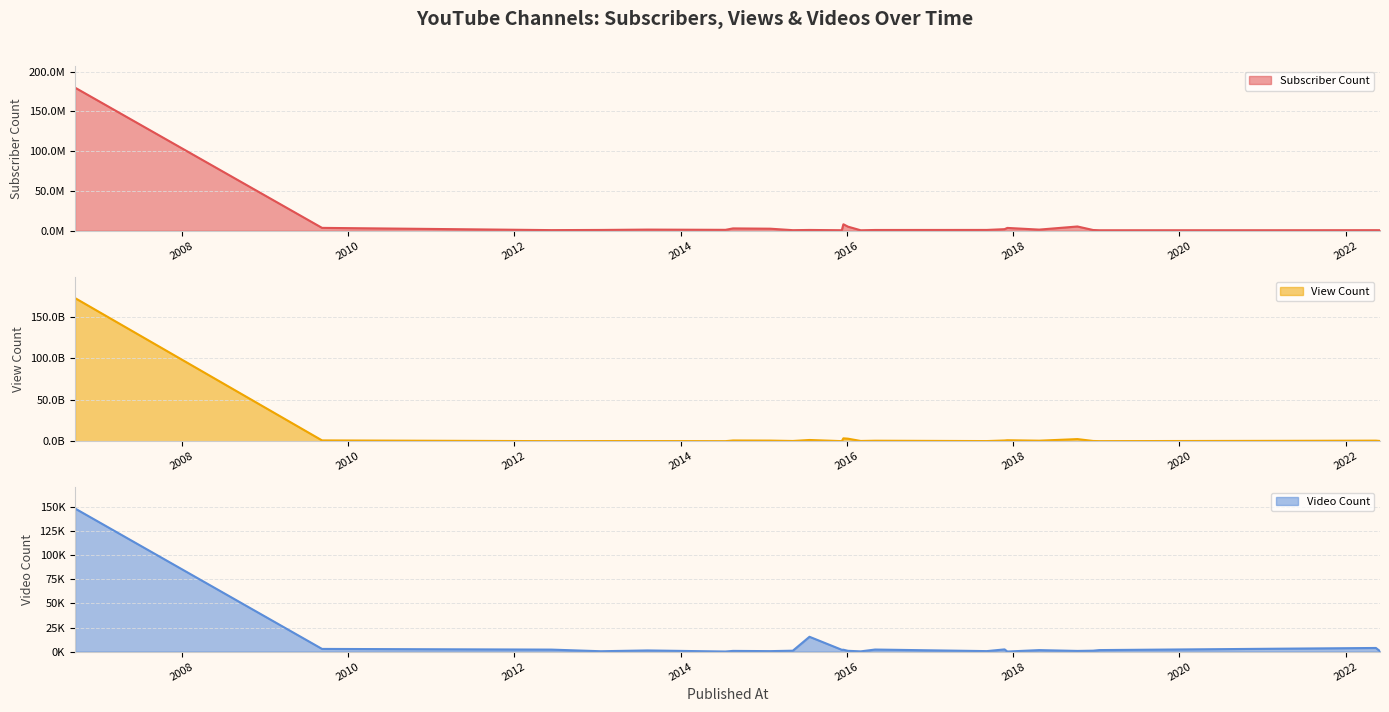

Reading left to right, list all the values displayed in this chart.

Subscriber Count: 180000000	3650000	828000	1040000	1490000	1190000	2980000	2620000	767000	1030000	690000	8200000	5190000	632000	990000	1060000	2040000	3600000	1470000	5400000	953000	660000	686000	751000	714000
View Count: 172524438043	946280428	77323674	171092428	179249945	52327034	859844771	718624542	265804397	1457396410	84278592	3441506402	3032910389	284220875	575518020	164722443	866521112	1158831529	608056745	2540292074	262553034	84174927	428549943	664601539	267795810
Video Count: 148511	2802	2094	405	1227	111	755	507	962	15407	1902	1953	849	264	2163	529	2316	91	1581	727	987	1600	3033	3789	474